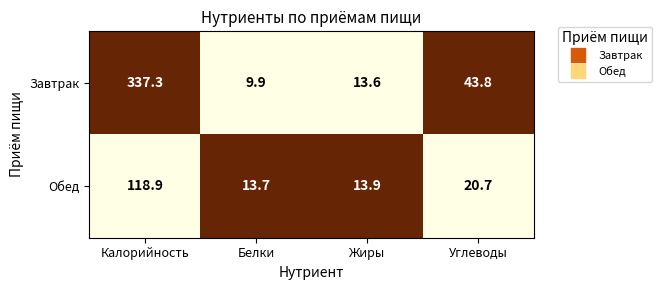

How many distinct data groups are displayed?

2